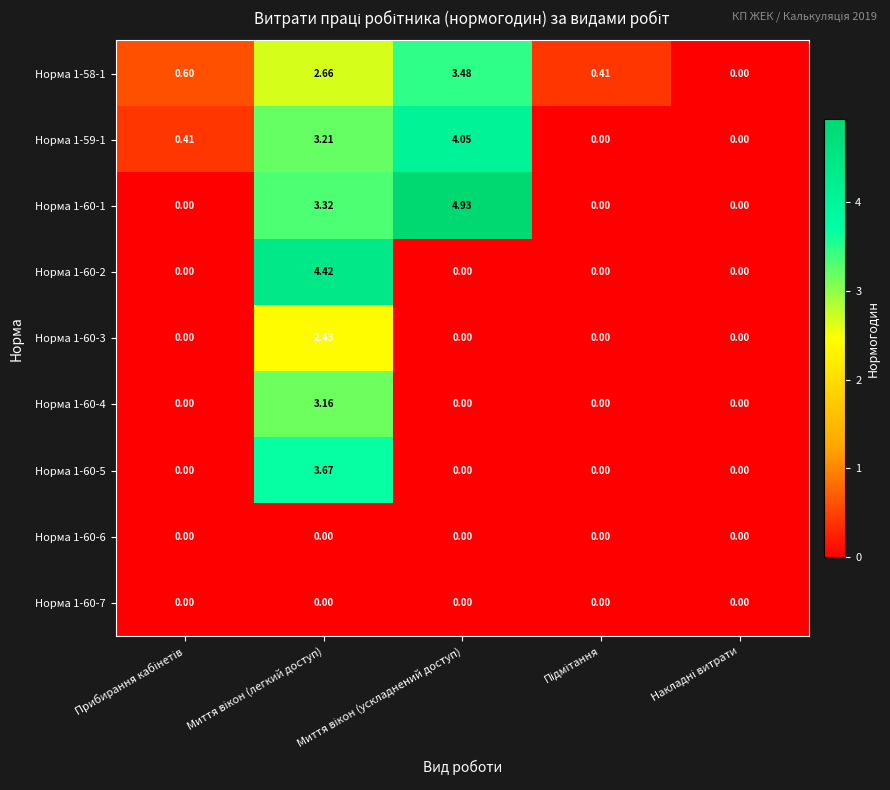

At Миття вікон (легкий доступ), list the series in order from largest to smallest.

Норма 1-60-2, Норма 1-60-5, Норма 1-60-1, Норма 1-59-1, Норма 1-60-4, Норма 1-58-1, Норма 1-60-3, Норма 1-60-6, Норма 1-60-7